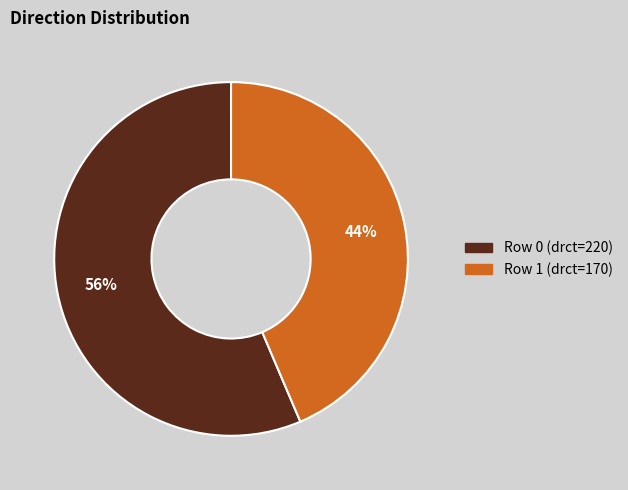

Combined, do Row 1 (drct=170) and Row 0 (drct=220) account for over 50%?

Yes